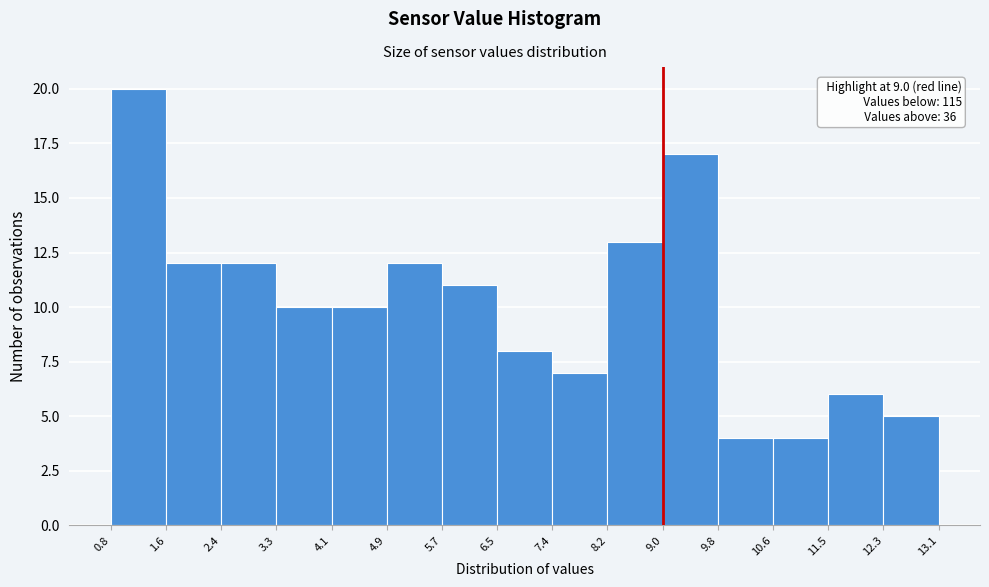

Over which range of the x-axis is the bar tallest?

0.8 to 1.6